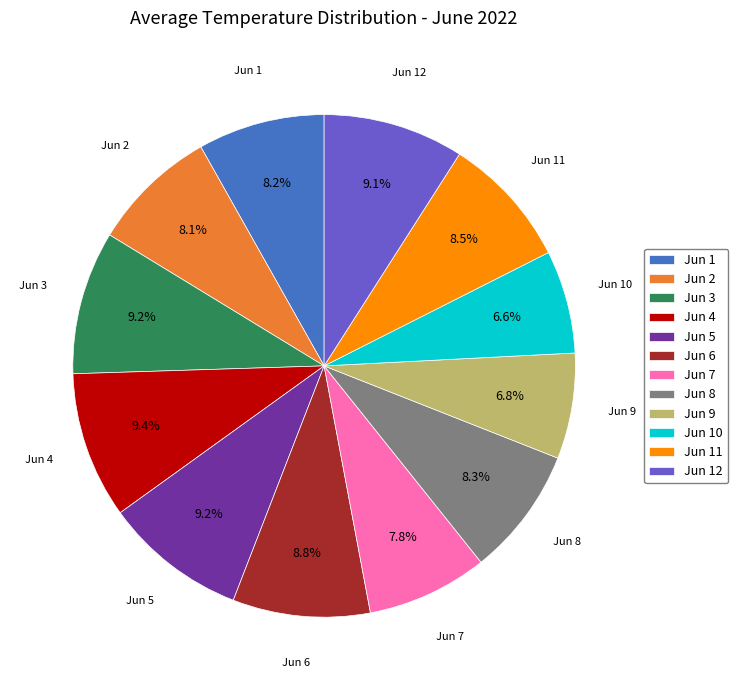

To the nearest percent, what portion does Jun 7 represent?

8%